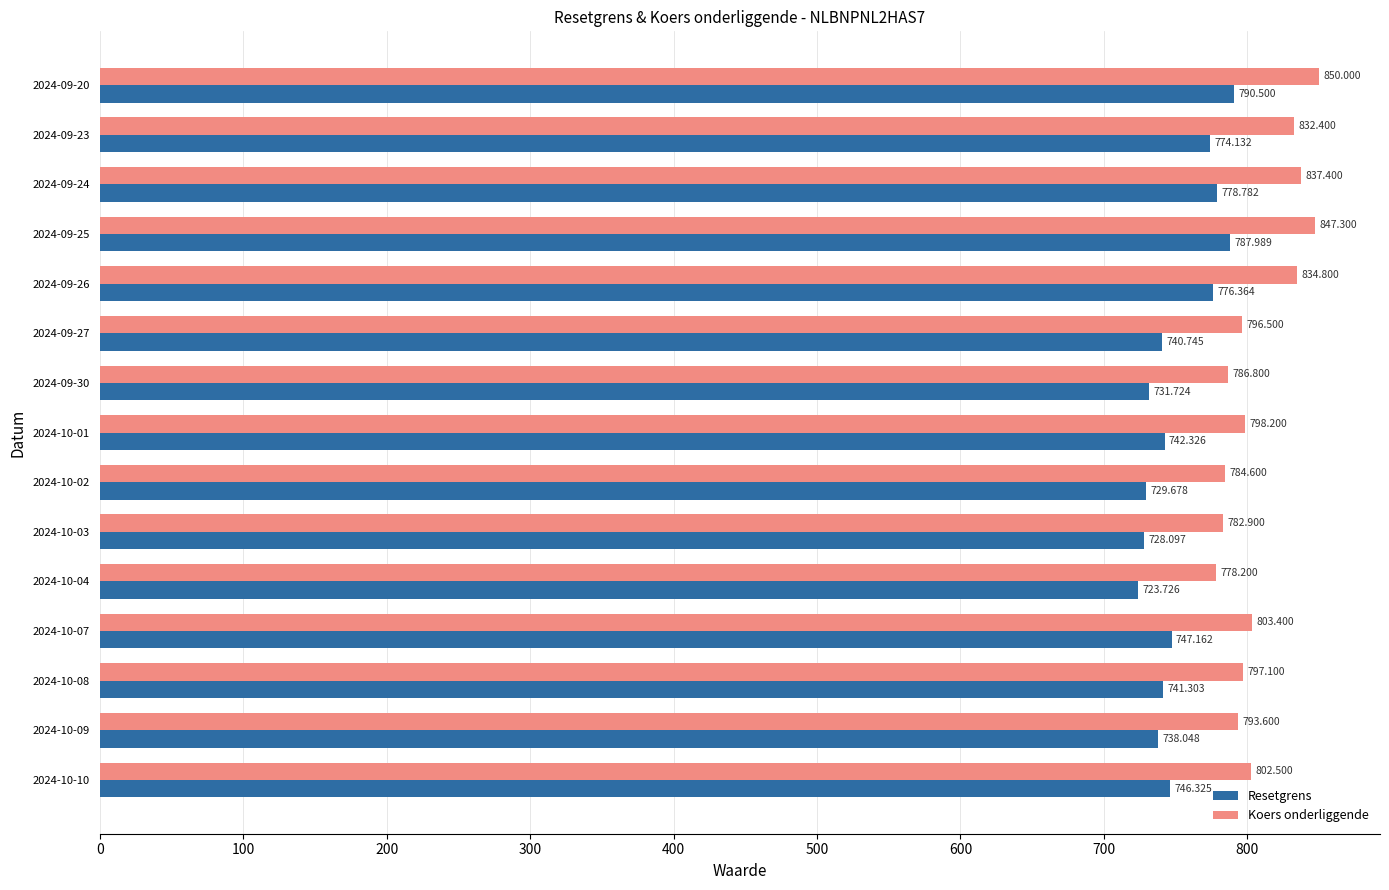

Which category has the highest value across all series?

2024-09-20